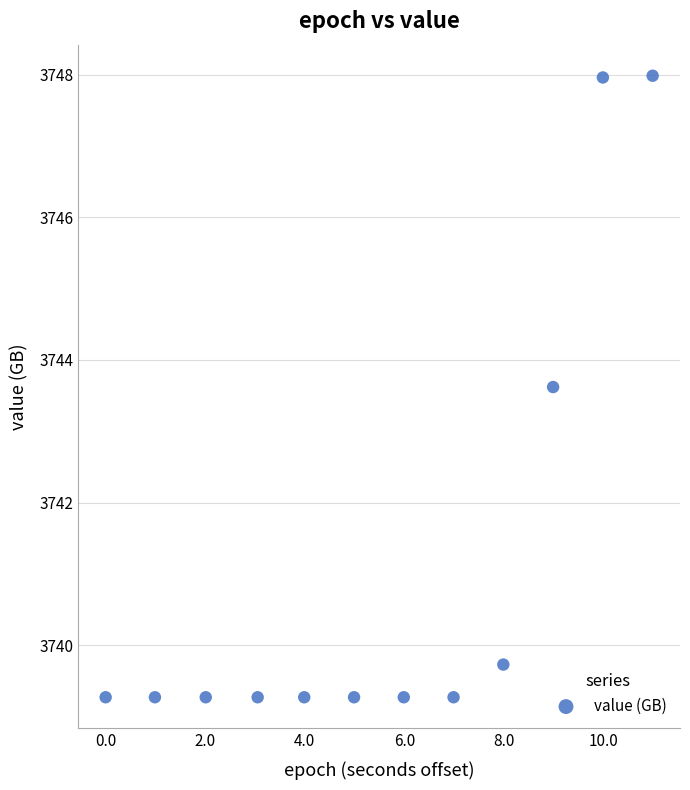

What Y value in the scatter plot is closest to 3743?

3743.6